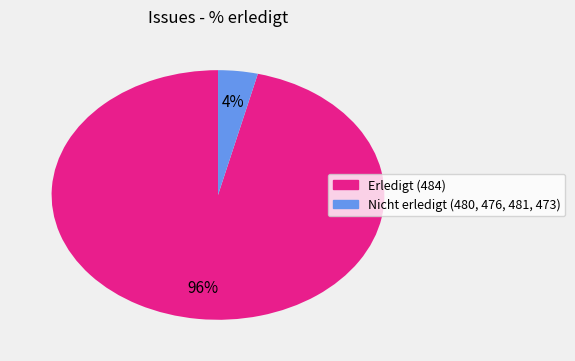

To the nearest percent, what is the difference between the largest and smallest slice percentages?

92%